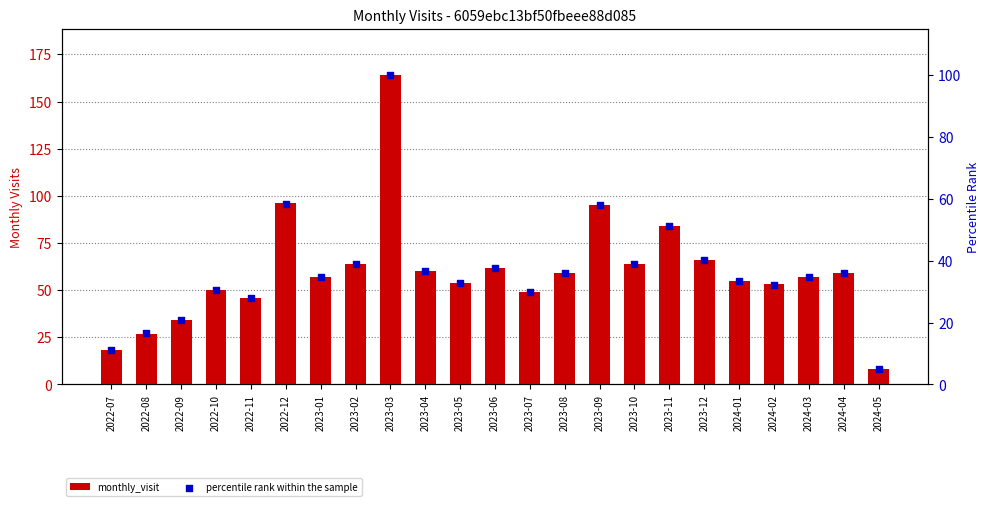

At how many categories does at least one series exceed 77?

4